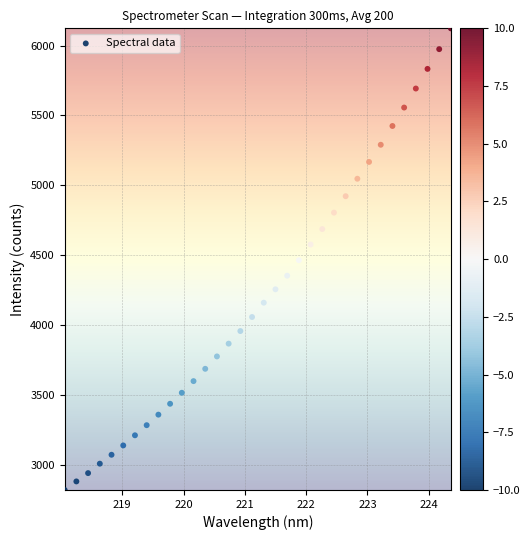

What is the range of Y values (max minus min)?

3304.8